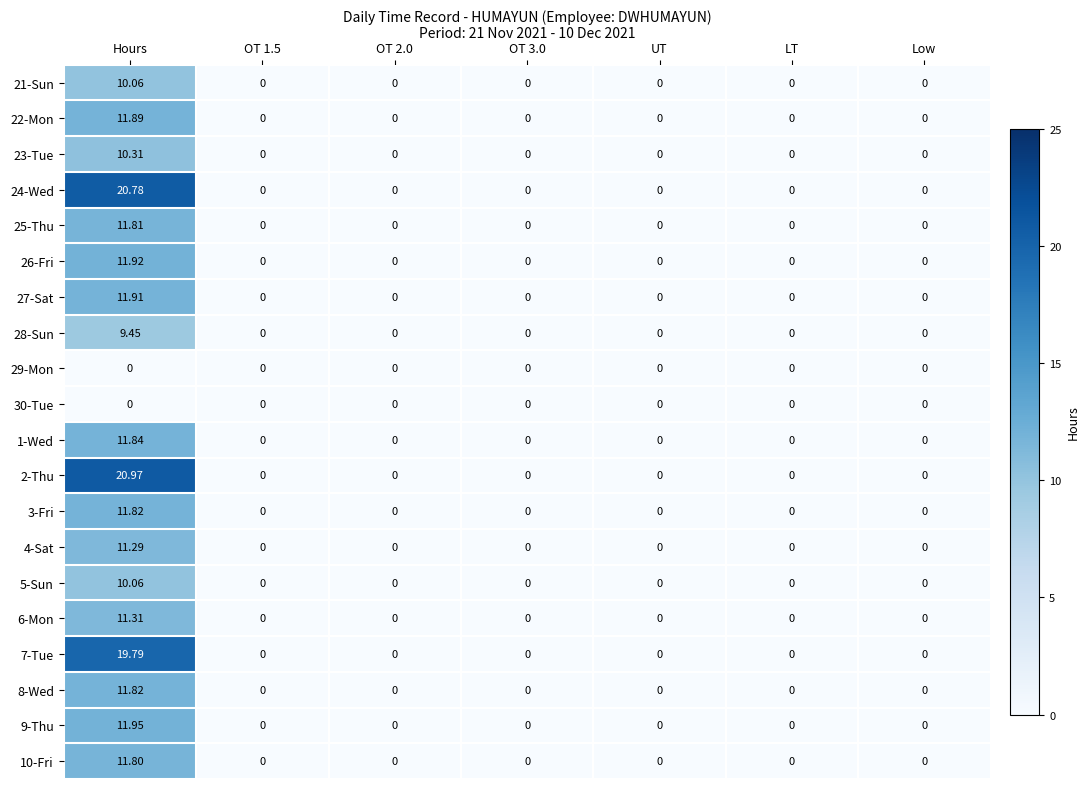

At which label does 21-Sun reach its peak?

Hours